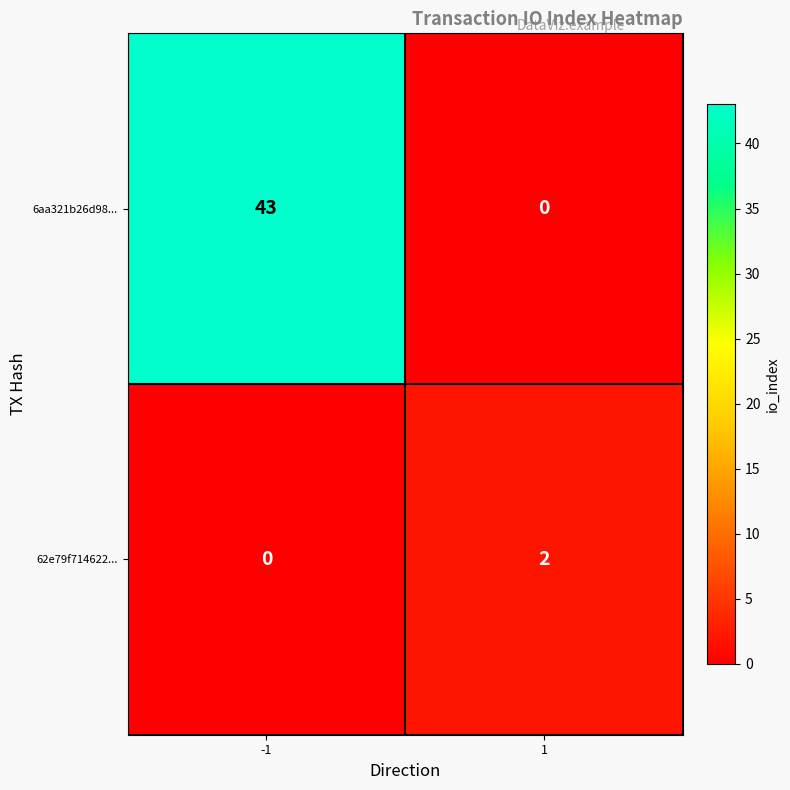

List the series in order of their peak value, lowest first.

62e79f714622..., 6aa321b26d98...